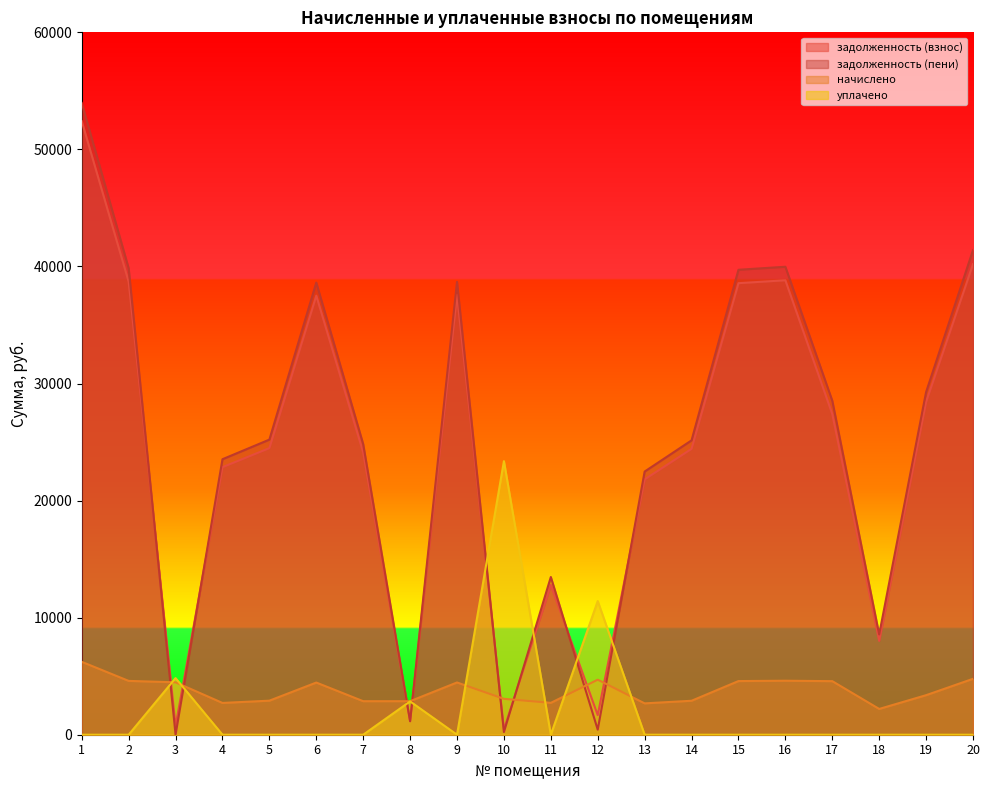

Where is начислено nearest to the value 4214?

6